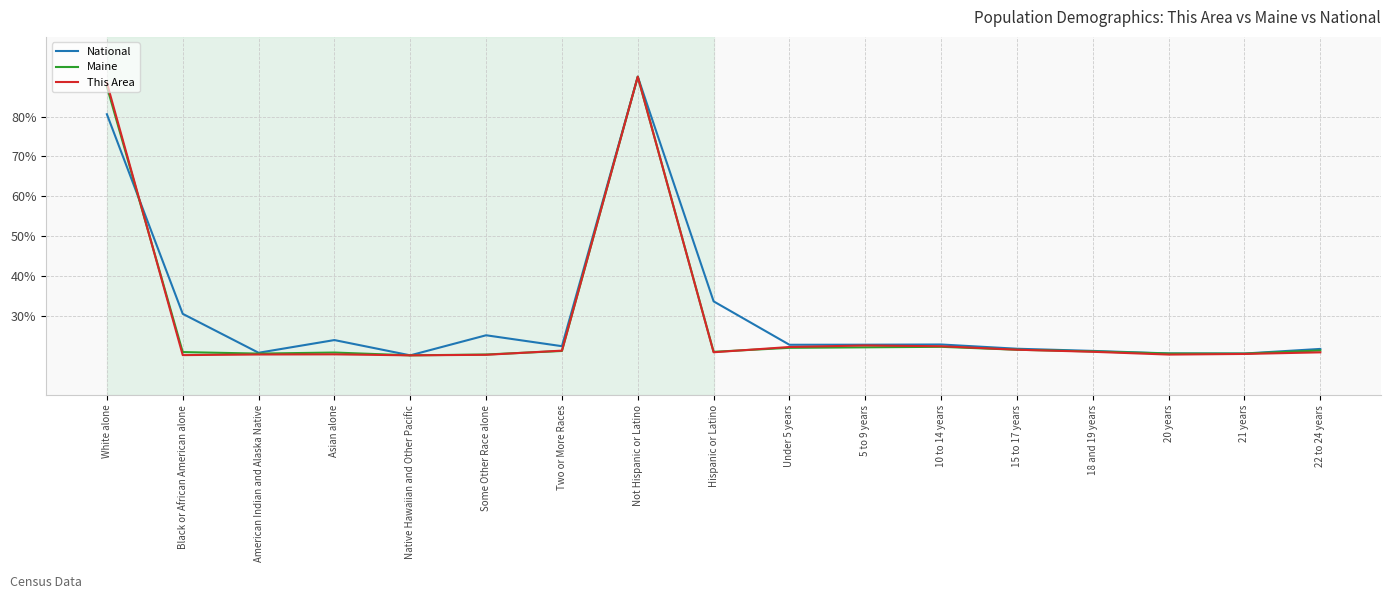

Is the value of This Area at Asian alone greater than the value of National at Black or African American alone?

No